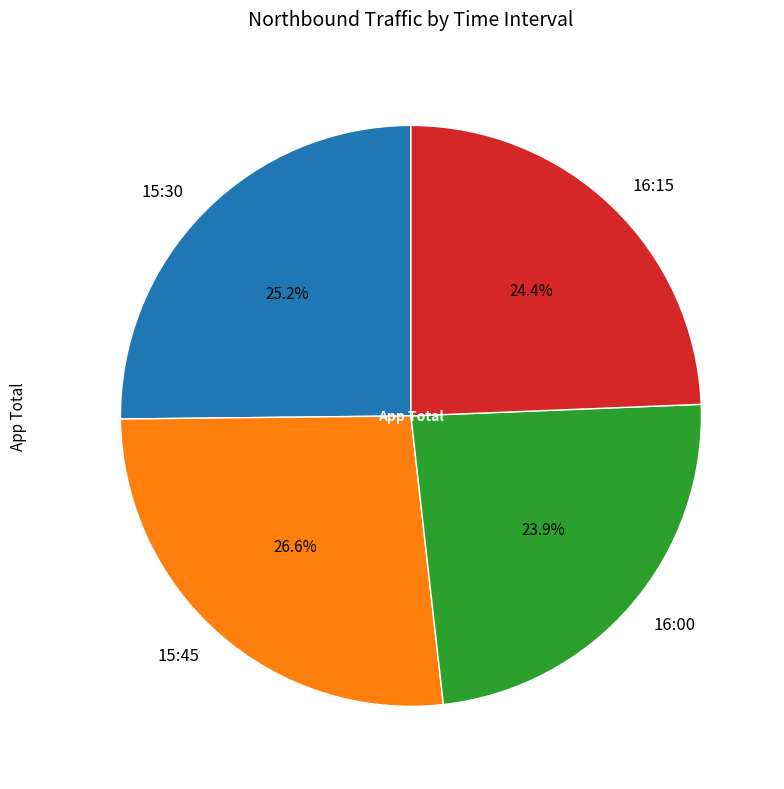

Is there a majority slice in this chart?

No